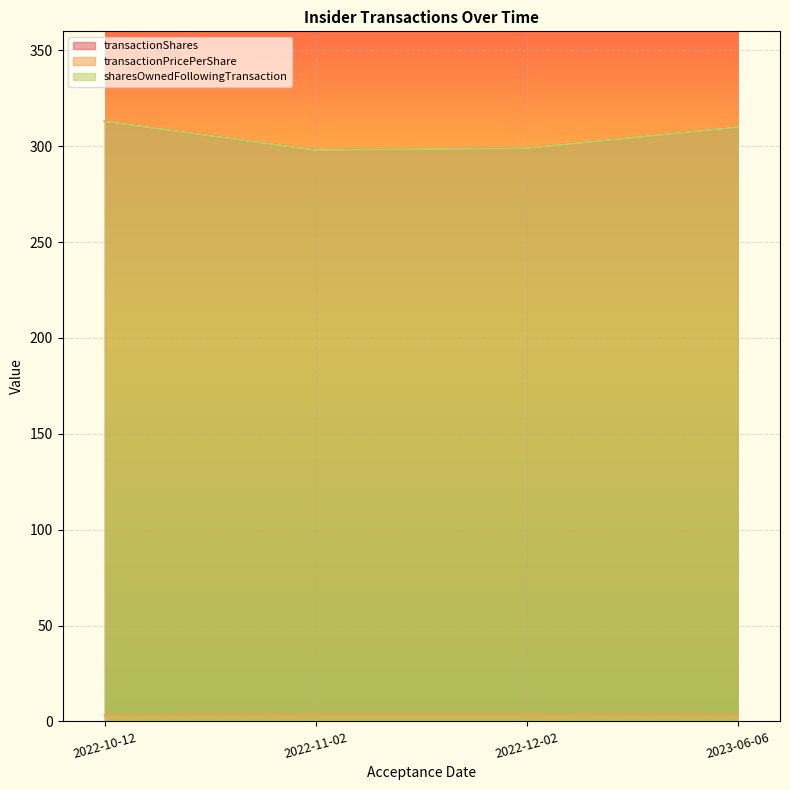

Reading left to right, transcribe all the data shown in this chart.

transactionShares: 2022-10-12=313.0	2022-11-02=298.0	2022-12-02=299.0	2023-06-06=310.0
transactionPricePerShare: 2022-10-12=3.2	2022-11-02=3.4	2022-12-02=3.3	2023-06-06=3.2
sharesOwnedFollowingTransaction: 2022-10-12=313.0	2022-11-02=298.0	2022-12-02=299.0	2023-06-06=310.0